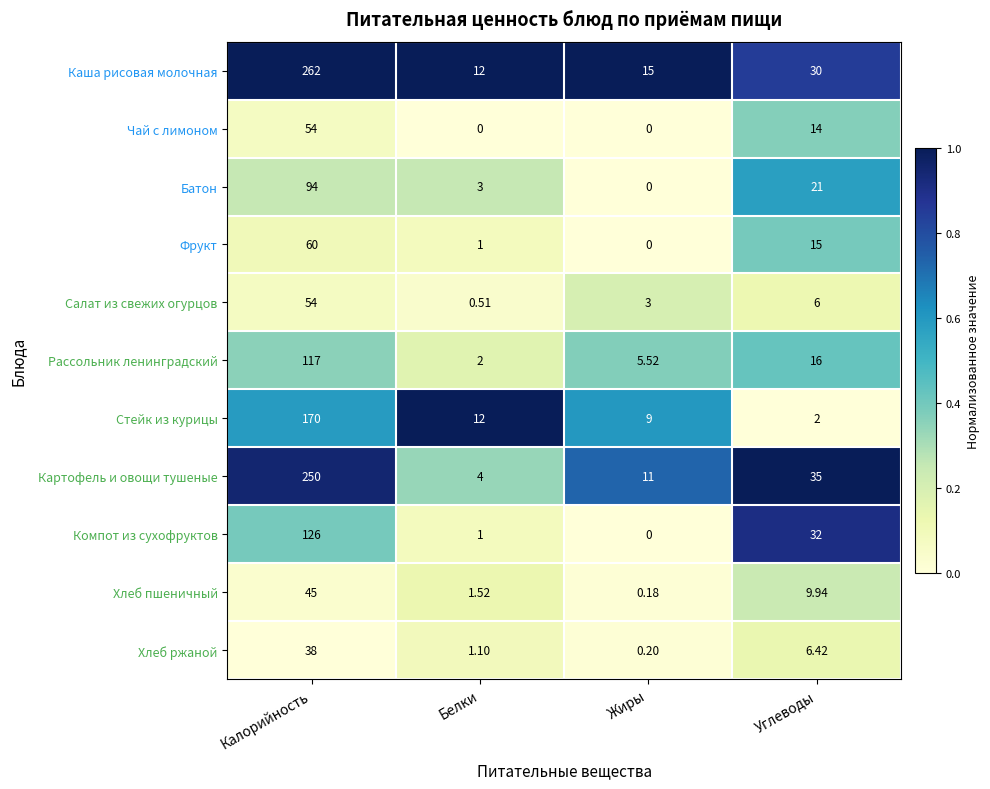

At which label does Батон reach its peak?

Калорийность